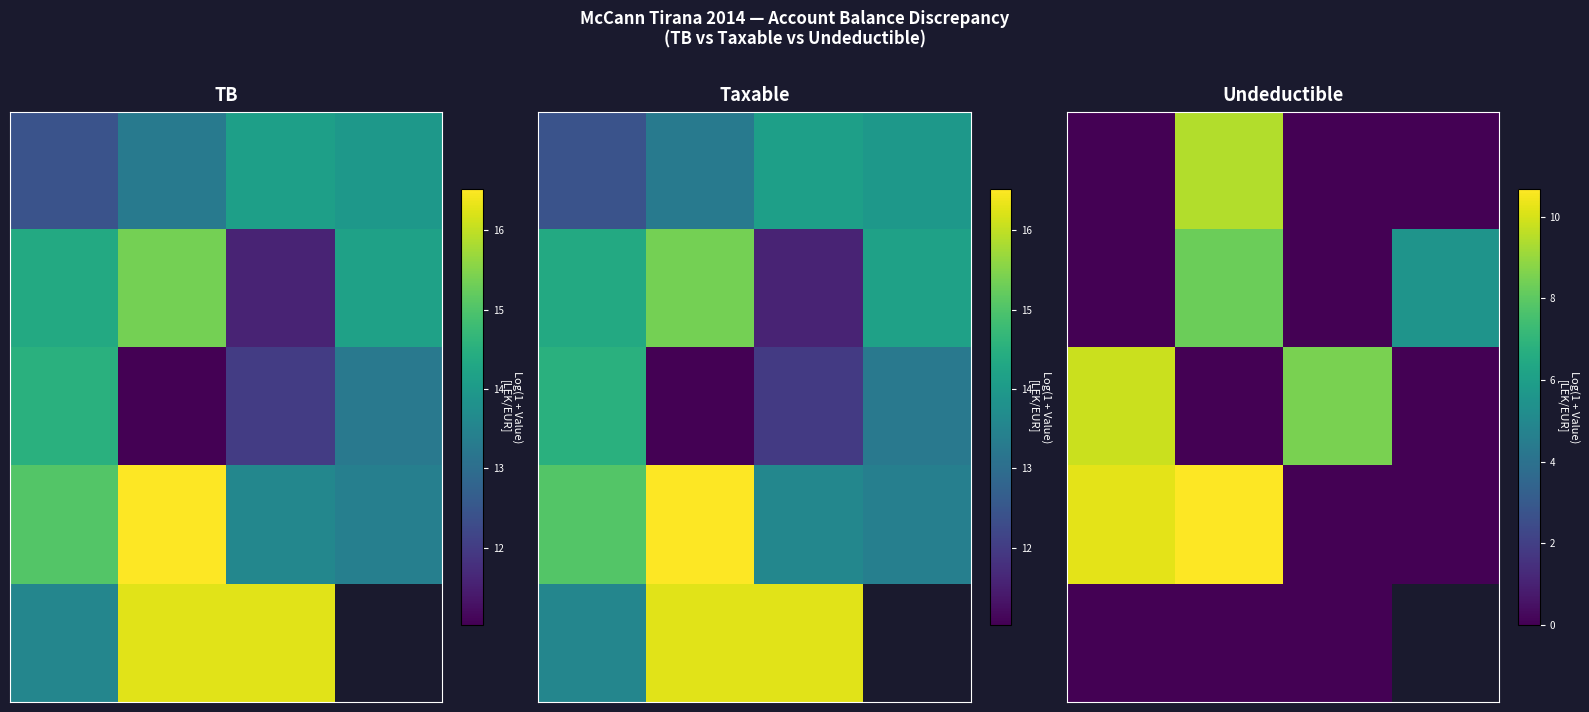

What is the total value across all series at 1?

28.4